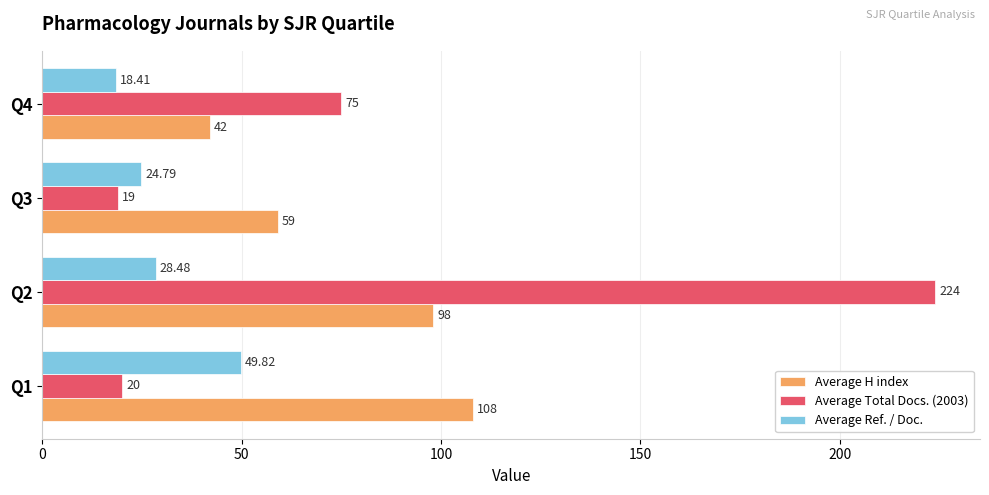

Which label corresponds to the largest value in the chart?

Q2